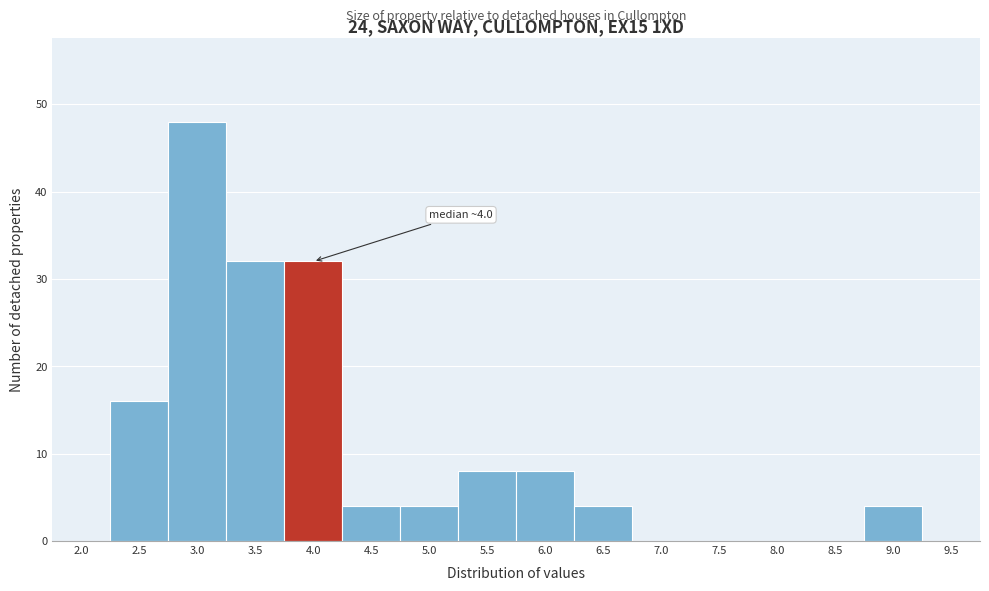

Reading left to right, list all the values displayed in this chart.

2.0=0	2.5=16	3.0=48	3.5=32	4.0=32	4.5=4	5.0=4	5.5=8	6.0=8	6.5=4	7.0=0	7.5=0	8.0=0	8.5=0	9.0=4	9.5=0